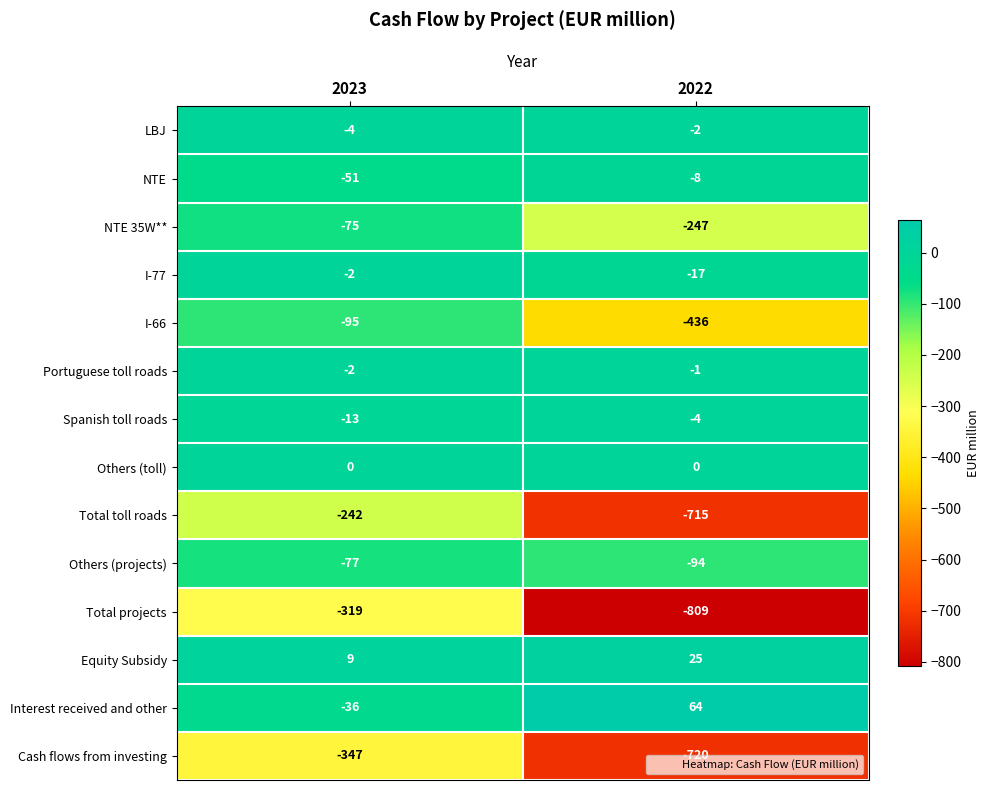

How many series are shown in this chart?

14